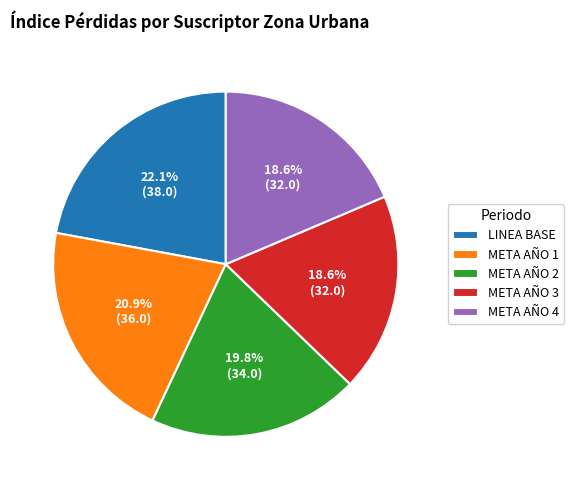

Between META AÑO 3 and META AÑO 2, which is larger?

META AÑO 2